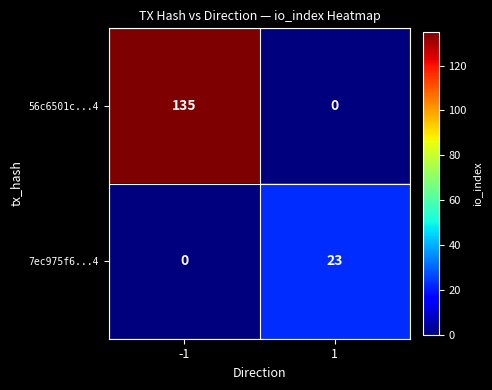

What is the difference between the maximum and minimum values in the 7ec975f6...4 series?

23